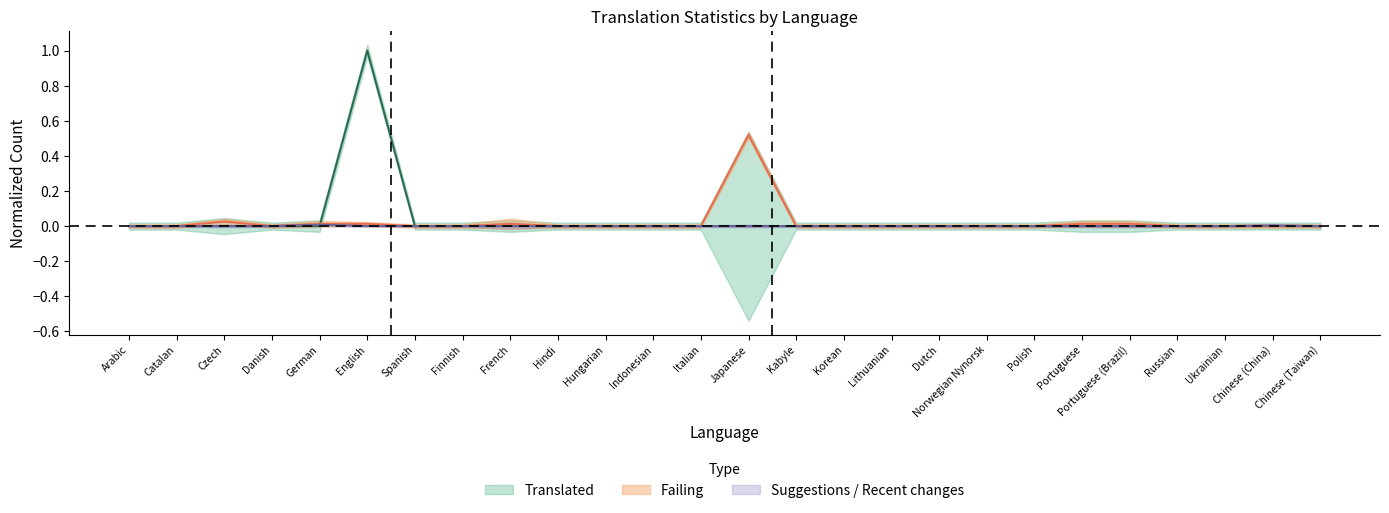

How many lines are shown in the chart?

3